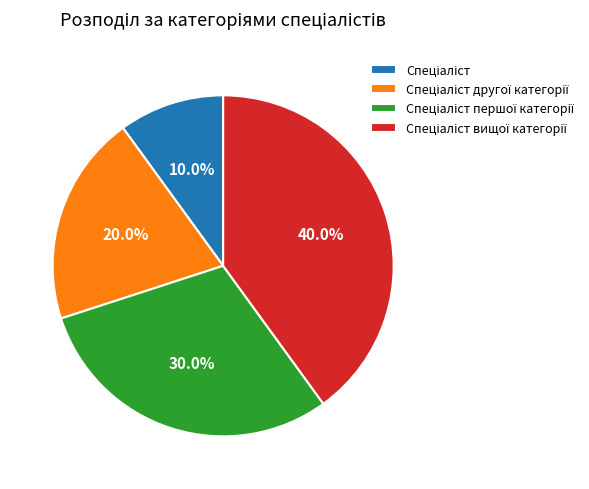

Rank the categories by value from highest to lowest.

Спеціаліст вищої категорії, Спеціаліст першої категорії, Спеціаліст другої категорії, Спеціаліст